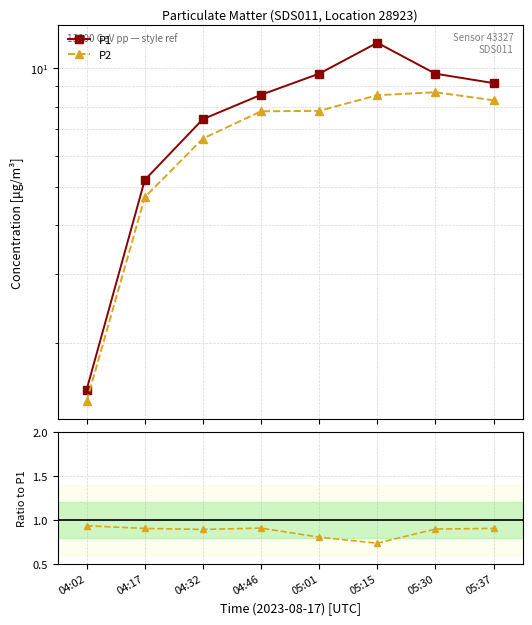

What is the value of the P1 point at the 7th from the left?

9.7